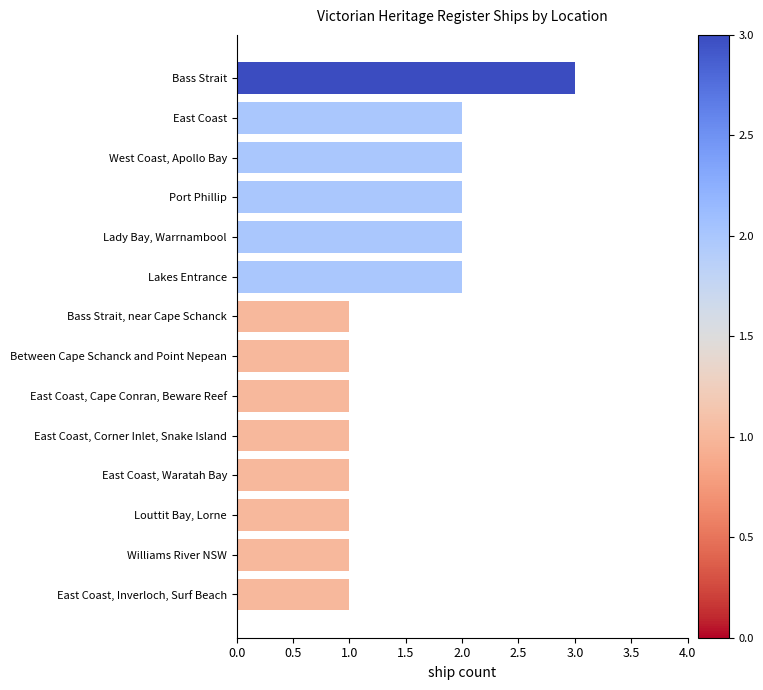

What is the difference between the maximum and minimum values?

2